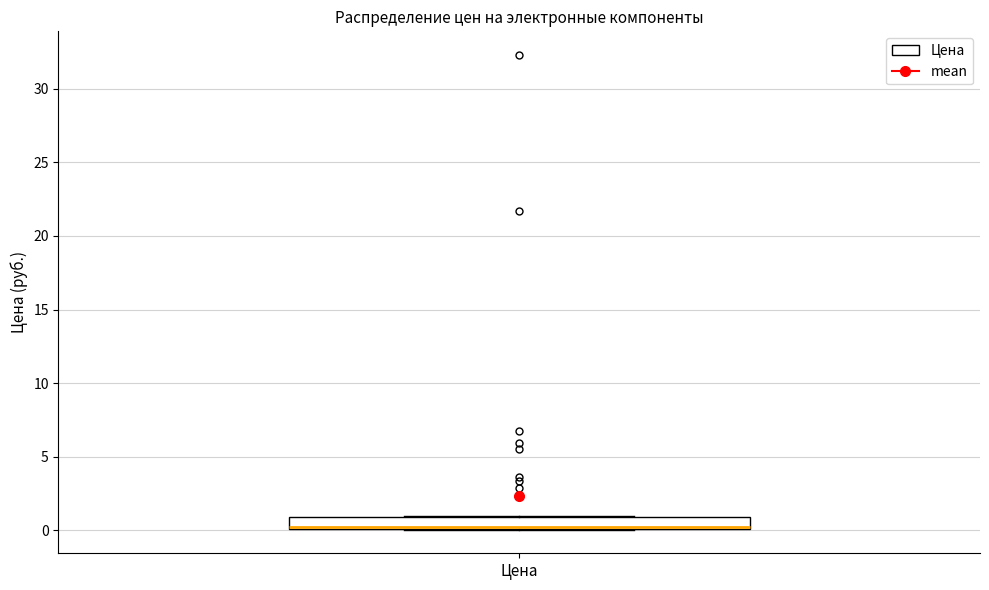

Read this box plot against the y-axis: the position of the median line, the range covered by the box, and the ends of both whiskers. The values are not printed on the chart, so give them approximately, as read against the axis.

median 0 (drawn on the box's lower edge), box 0 to 1, whiskers 0 to 1